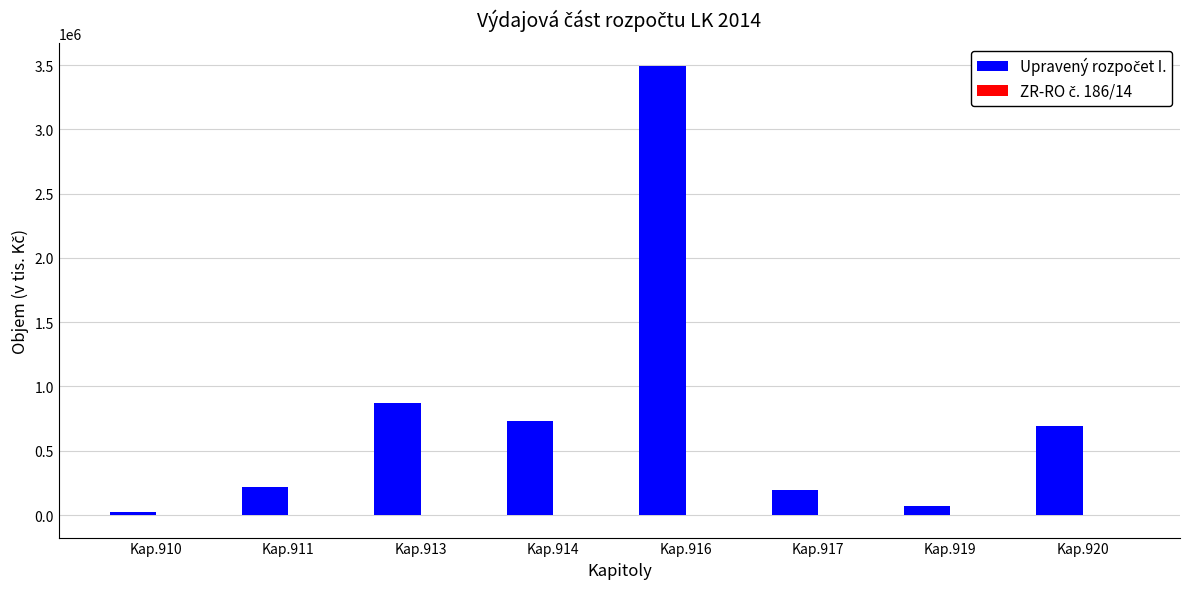

What is the maximum value shown in the chart?

3495095.4